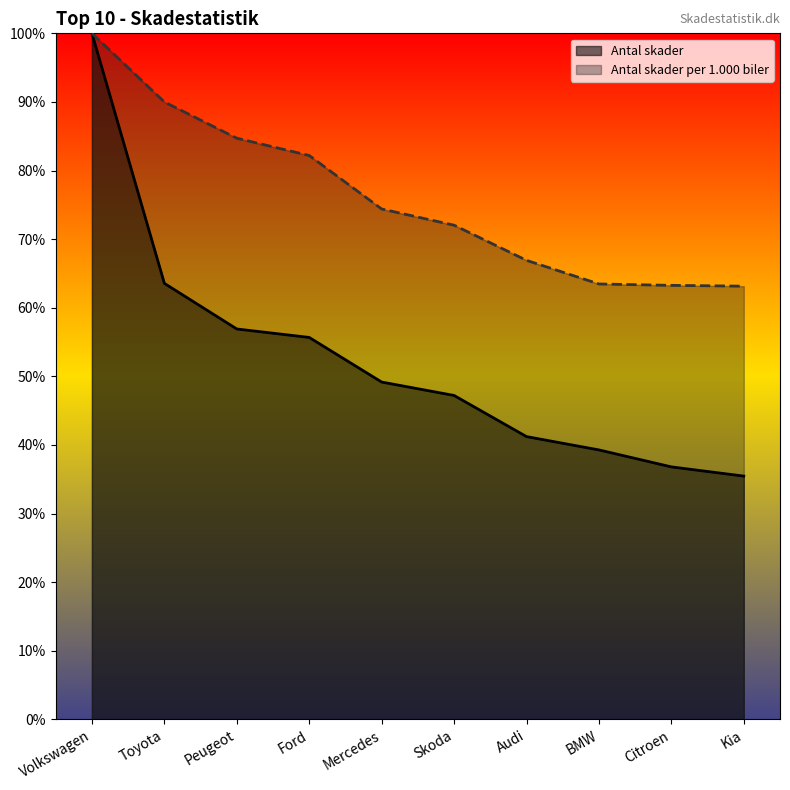

What are all the series names shown in the legend?

Antal skader, Antal skader per 1.000 biler